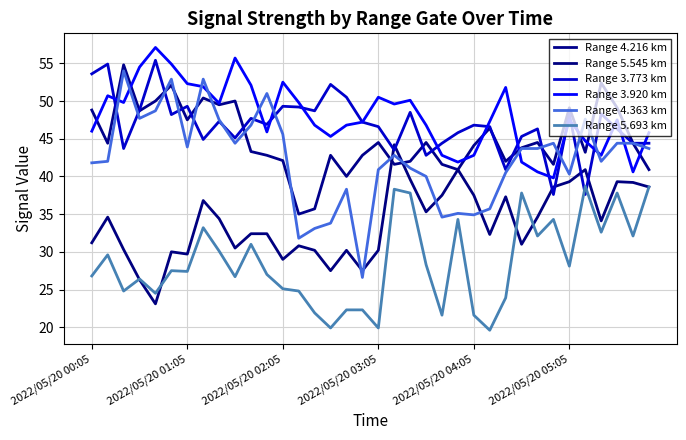

Does the chart have visible grid lines?

Yes